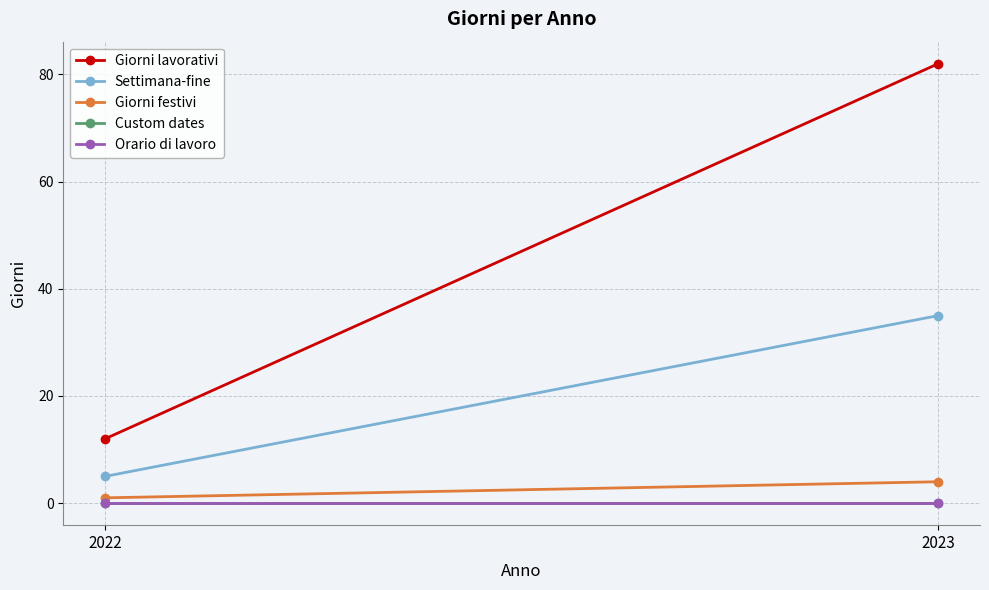

What is the total value across all series at 2023?

121